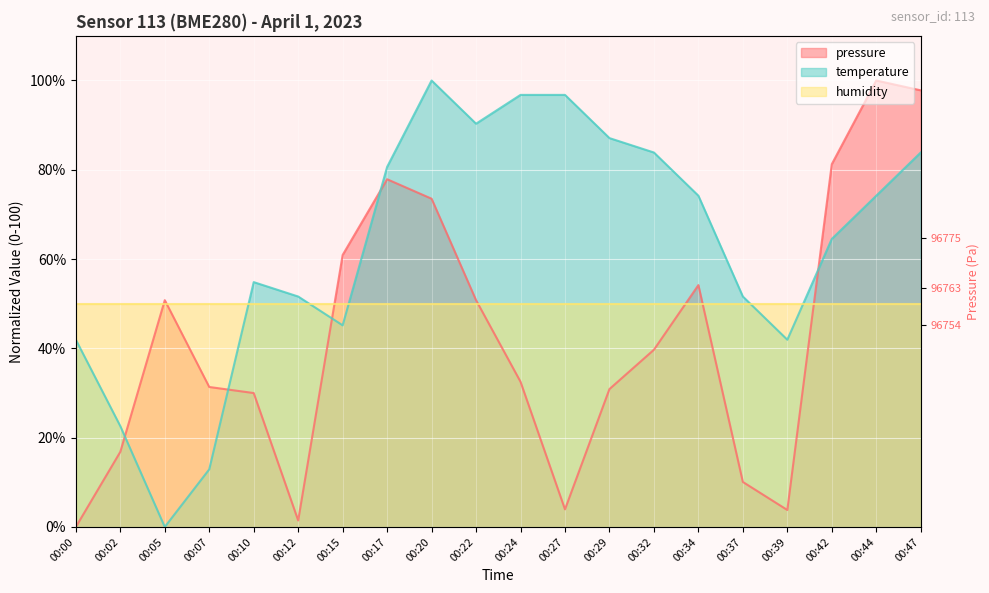

What is the approximate value of pressure at 00:07?

31.3